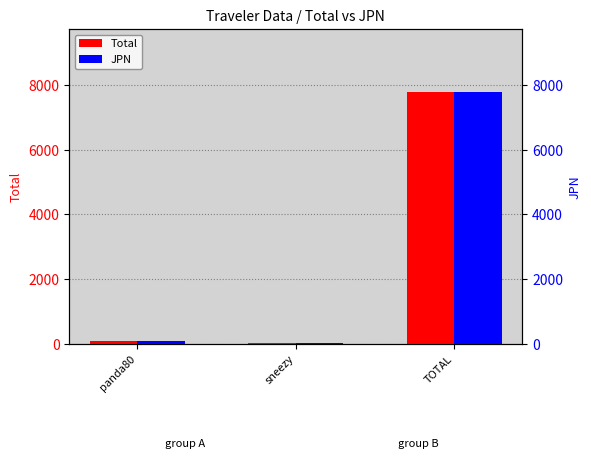

Where does the Total series first go above 83?

panda80